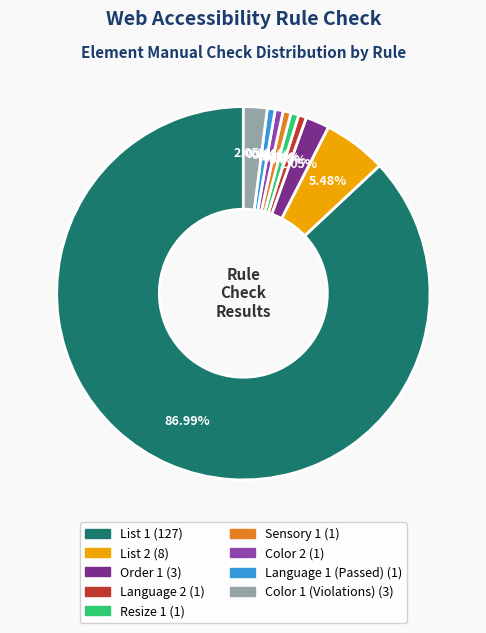

Does any single category account for the majority?

Yes